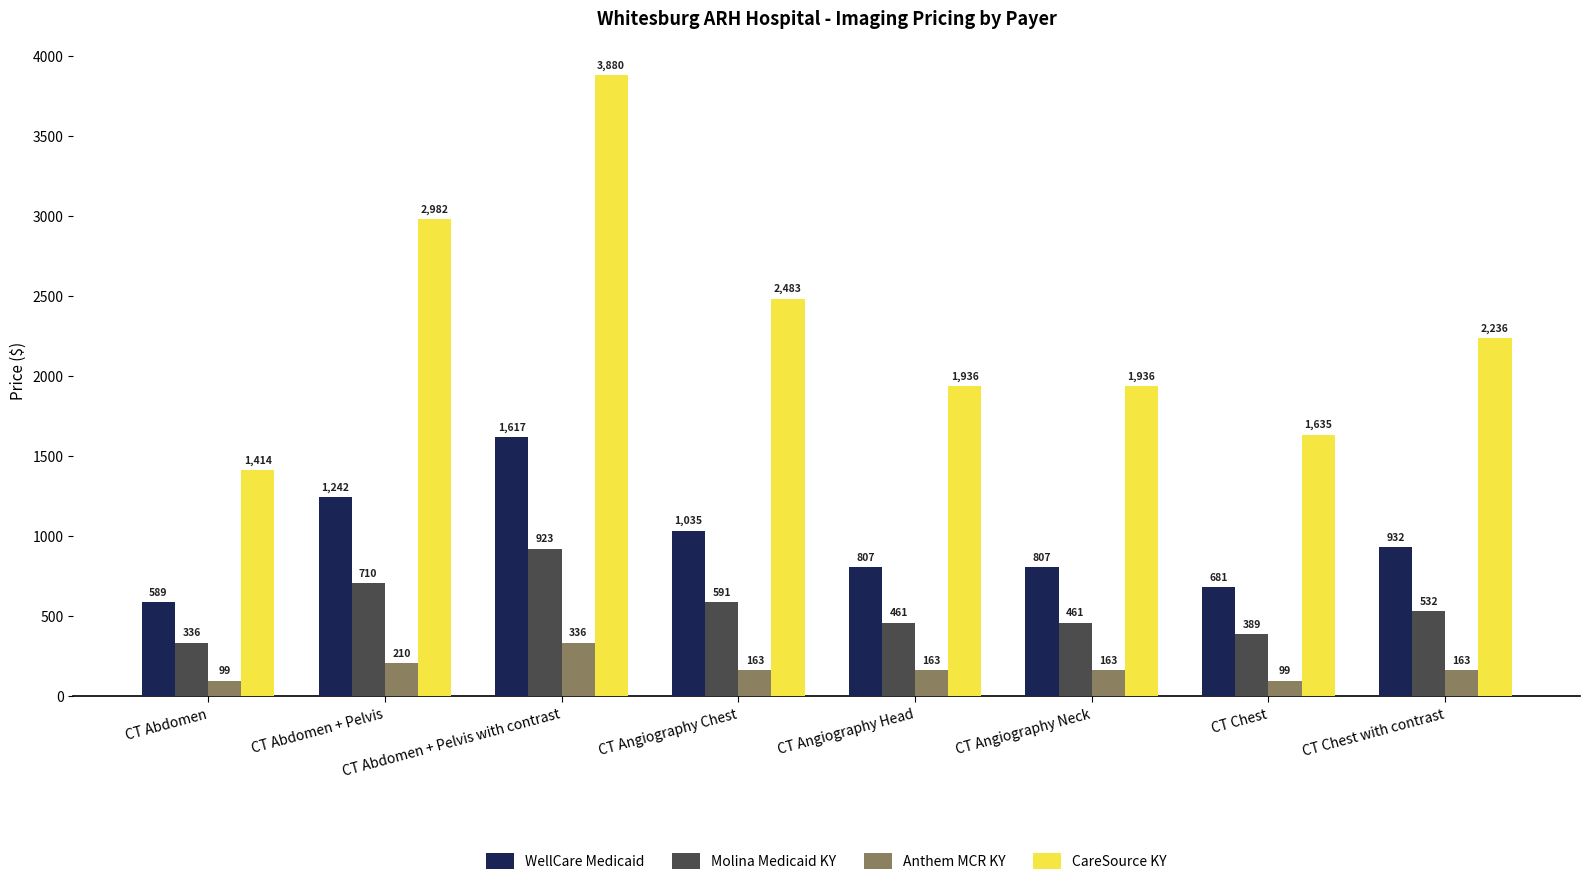

At which label does CareSource KY reach its minimum?

CT Abdomen